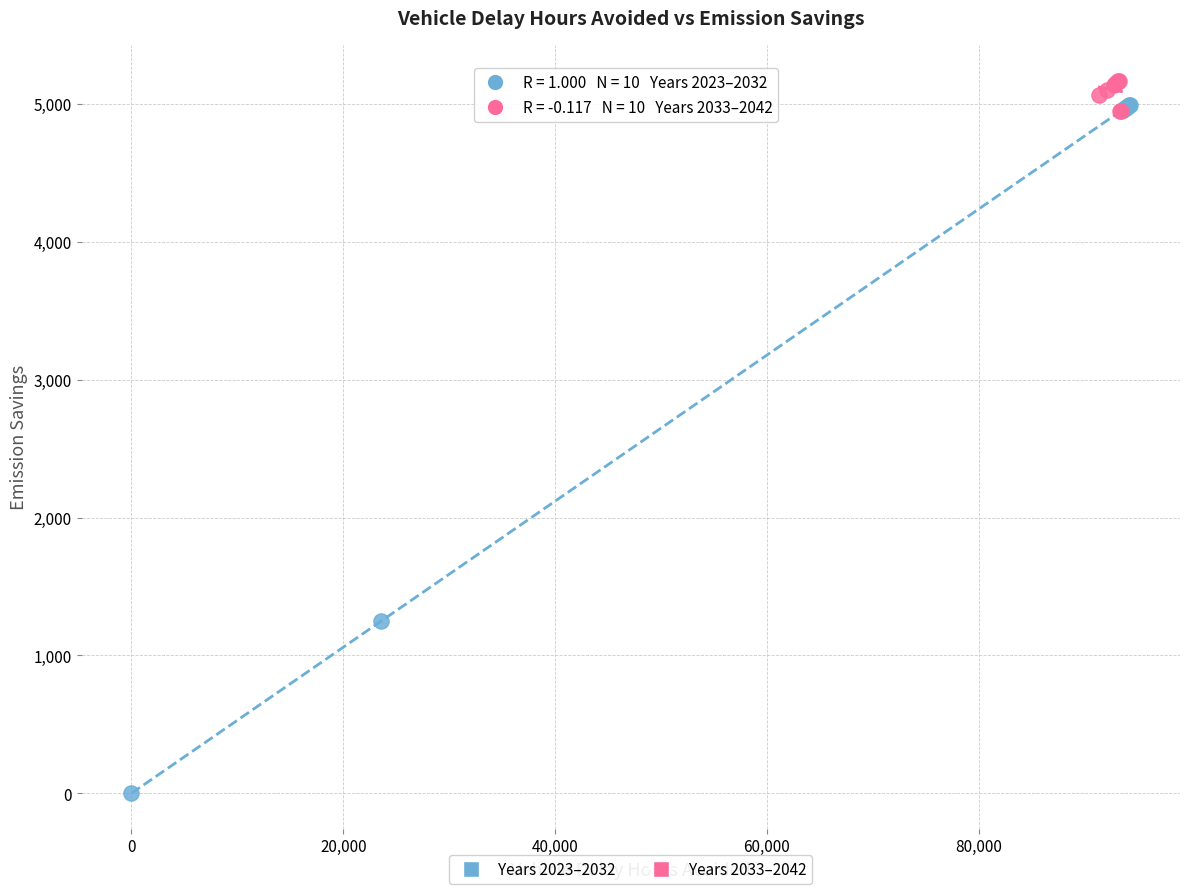

Which series has the widest spread of Y values?

Years 2023–2032